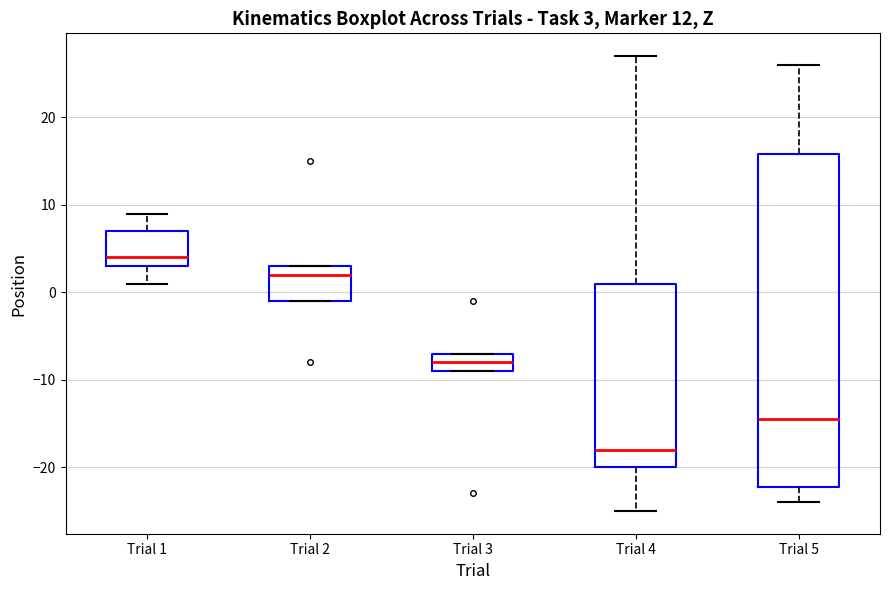

Which box is the tallest, from its lower edge to its upper edge?

Trial 5